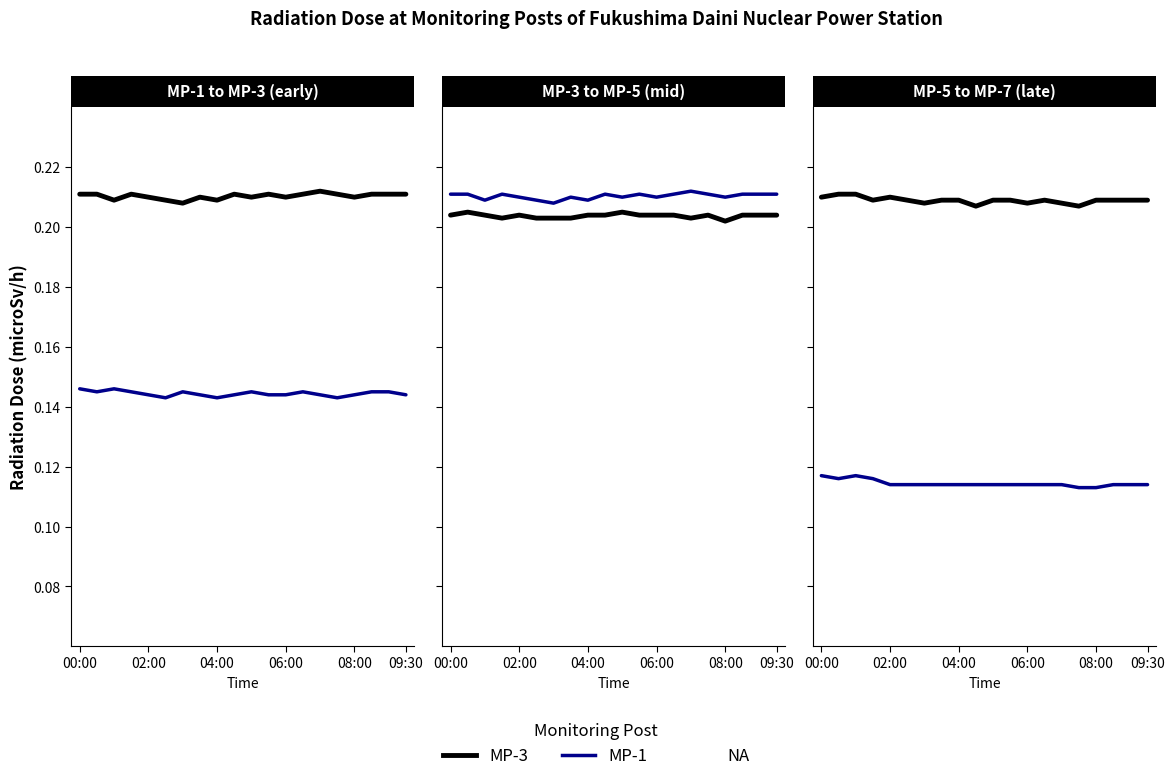

Does the chart display data point markers on the line(s)?

No